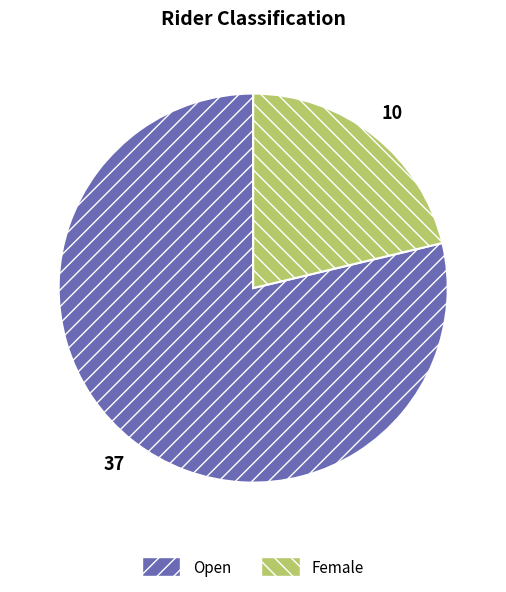

How many slices are in this pie chart?

2